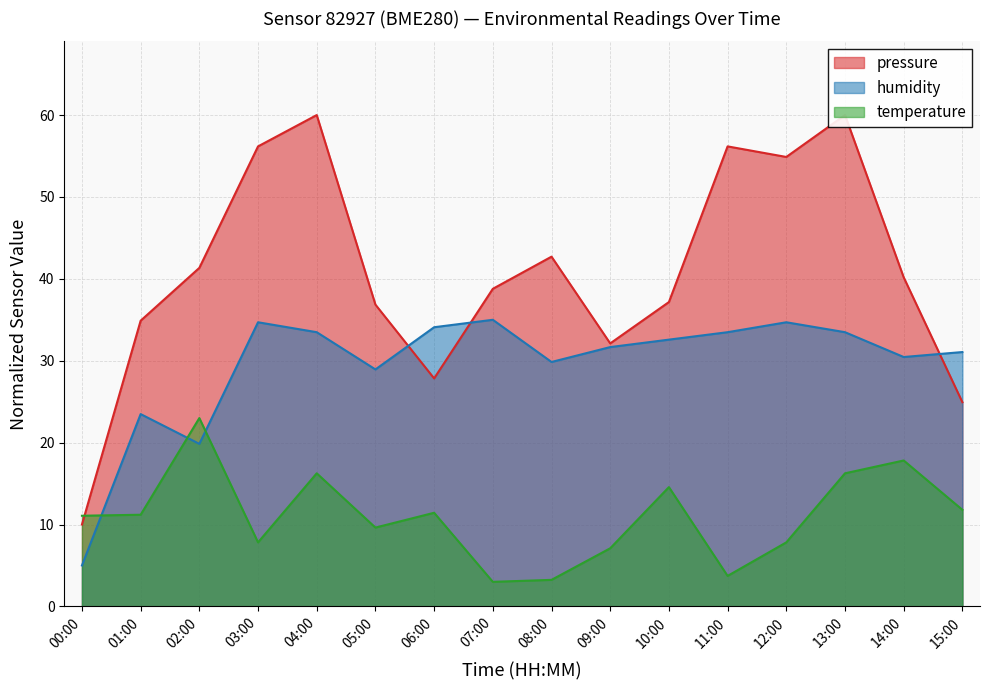

What is the label of the 16th point from the right?

00:00